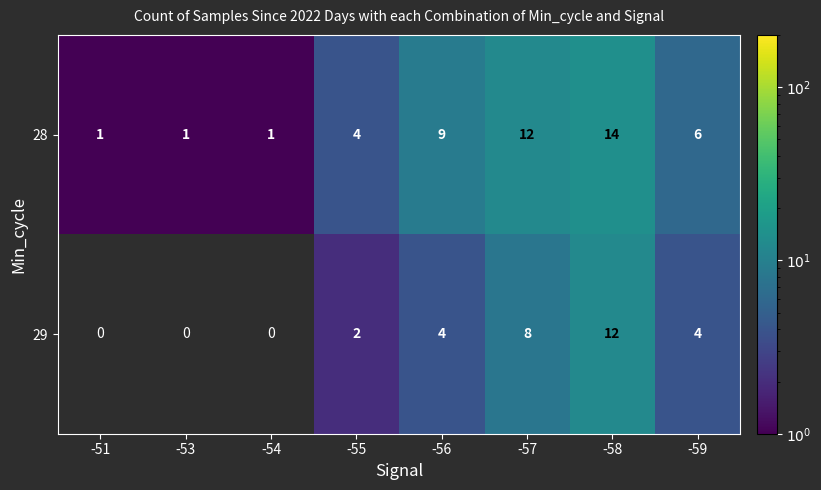

At -55, list the series in order from smallest to largest.

29, 28